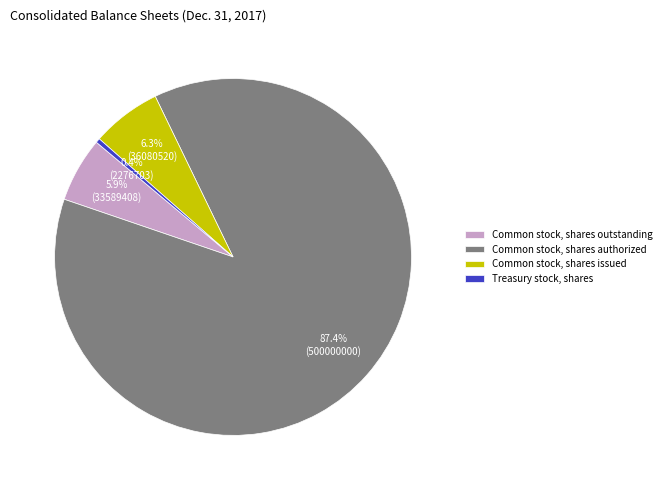

How much of the chart is everything except Common stock, shares issued?

93.7%